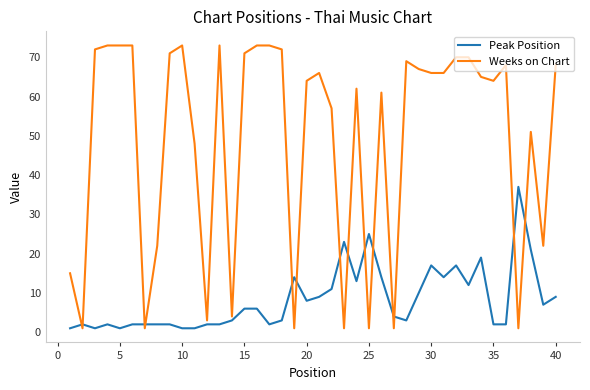

After their last crossing, which series has the higher values: Peak Position or Weeks on Chart?

Weeks on Chart